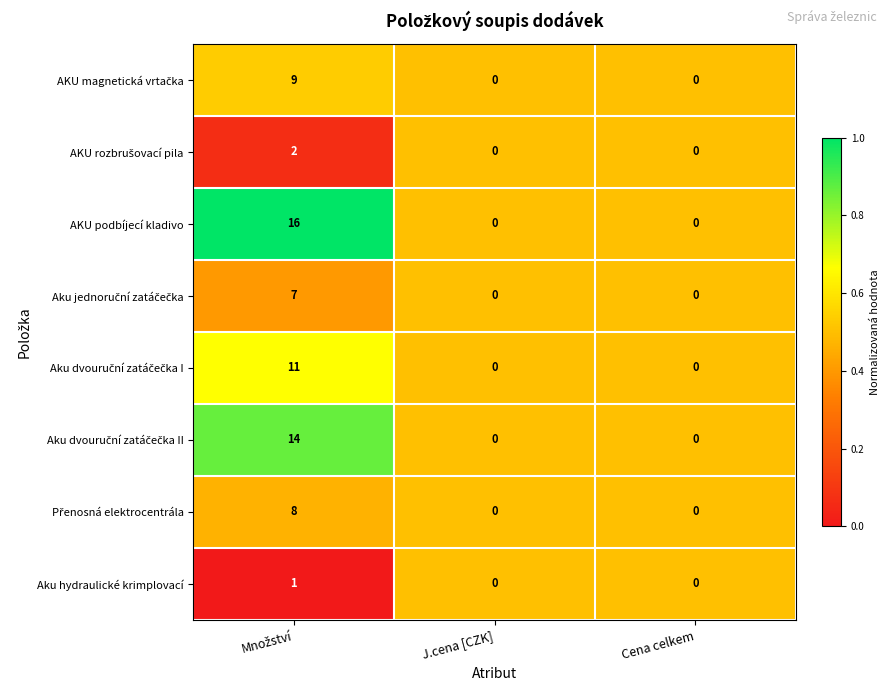

Count the number of categories in the chart.

3